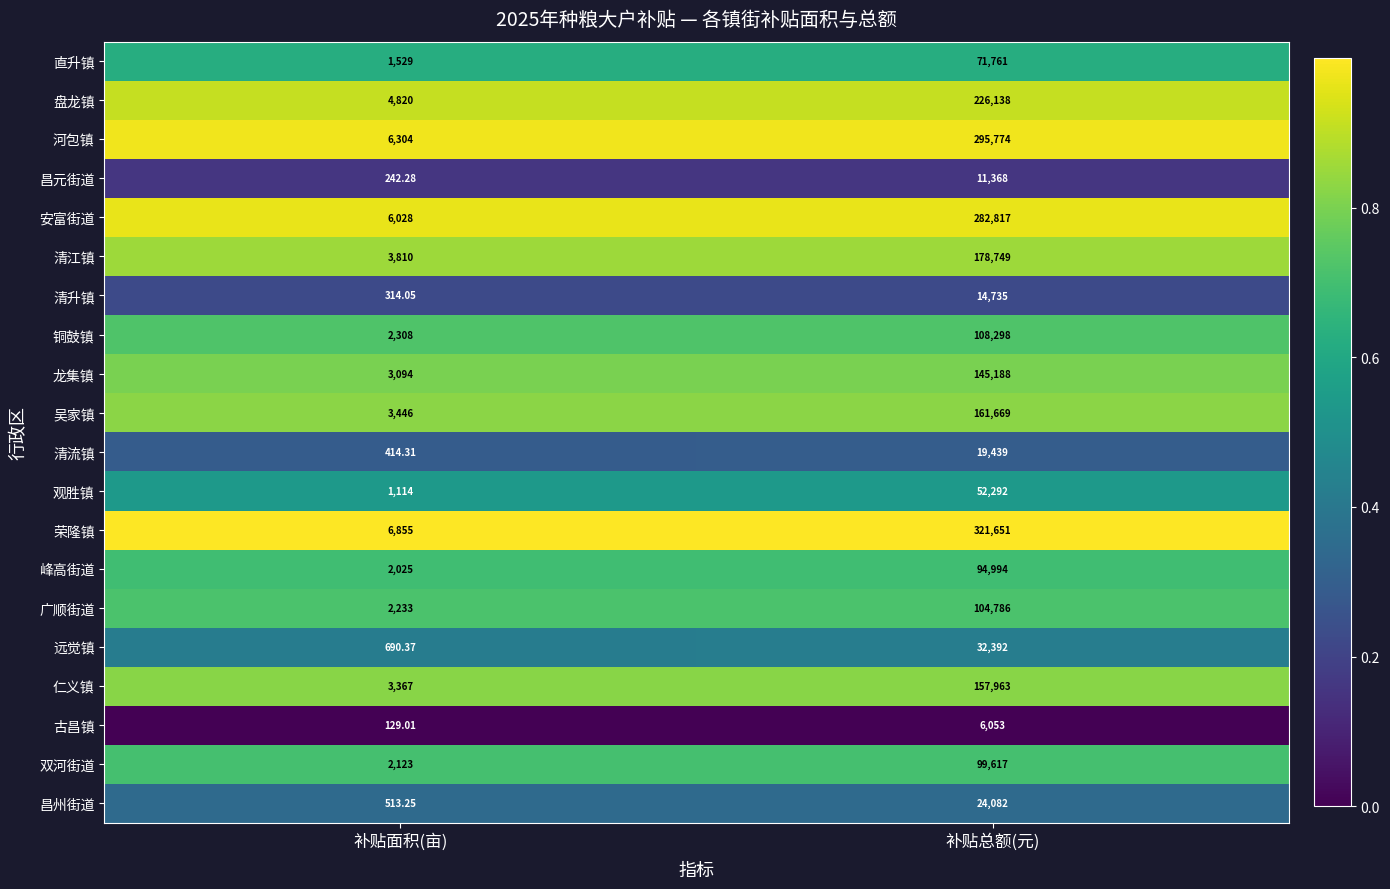

Rank the series at 补贴总额(元) from highest to lowest value.

荣隆镇, 河包镇, 安富街道, 盘龙镇, 清江镇, 吴家镇, 仁义镇, 龙集镇, 铜鼓镇, 广顺街道, 双河街道, 峰高街道, 直升镇, 观胜镇, 远觉镇, 昌州街道, 清流镇, 清升镇, 昌元街道, 古昌镇